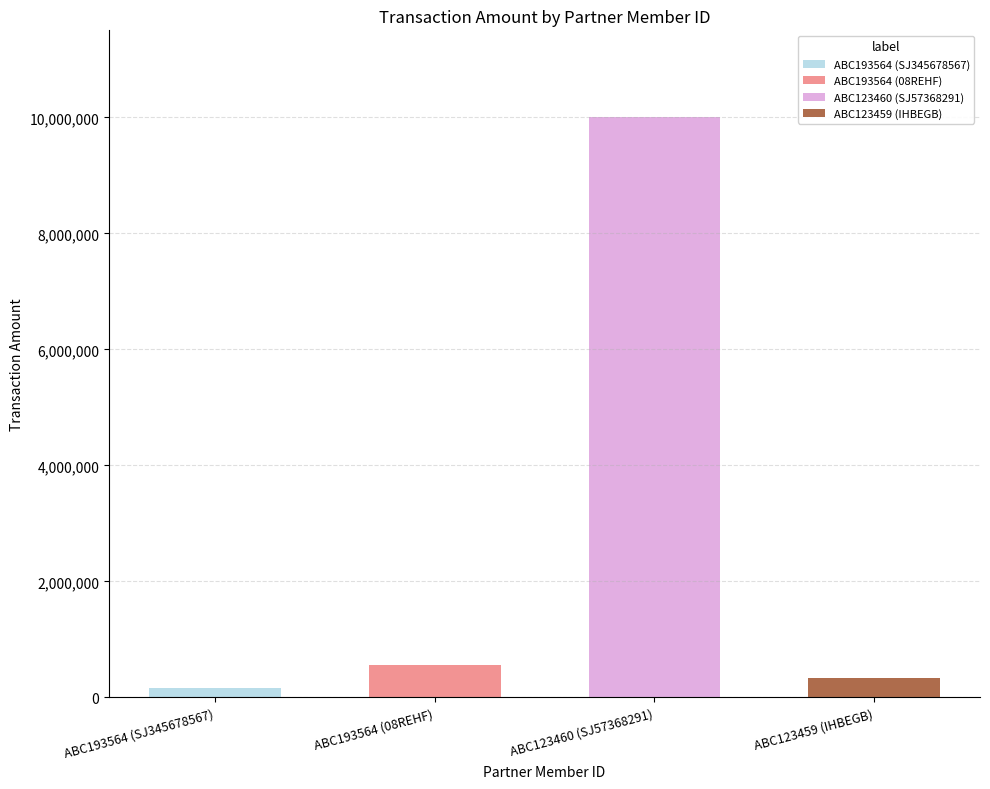

Reading right to left, what are all the values shown in this chart?

ABC123459 (IHBEGB)=325900	ABC123460 (SJ57368291)=10000000	ABC193564 (08REHF)=555500	ABC193564 (SJ345678567)=155500